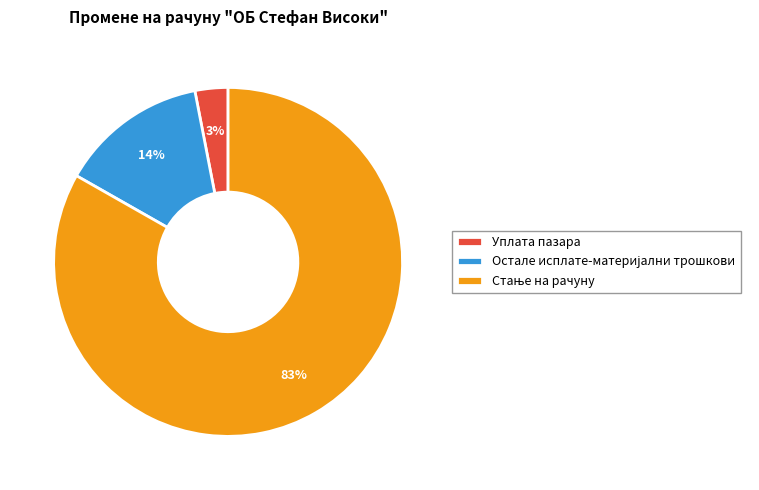

Which category has the smallest portion of the pie?

Уплата пазара